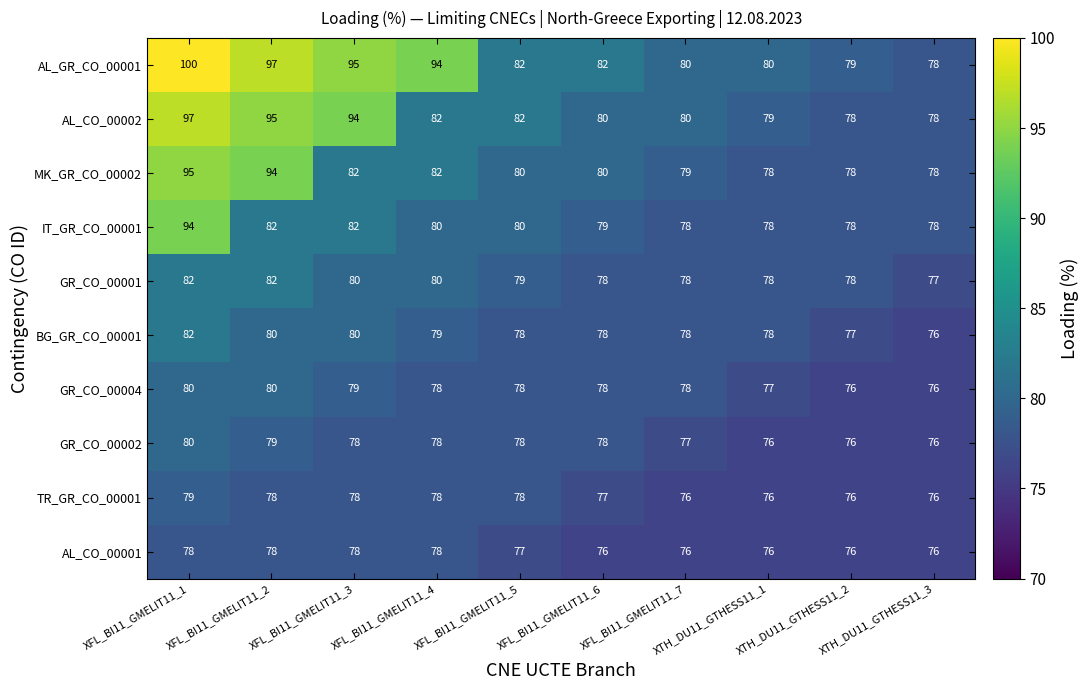

Which series has the largest total across all categories?

AL_GR_CO_00001